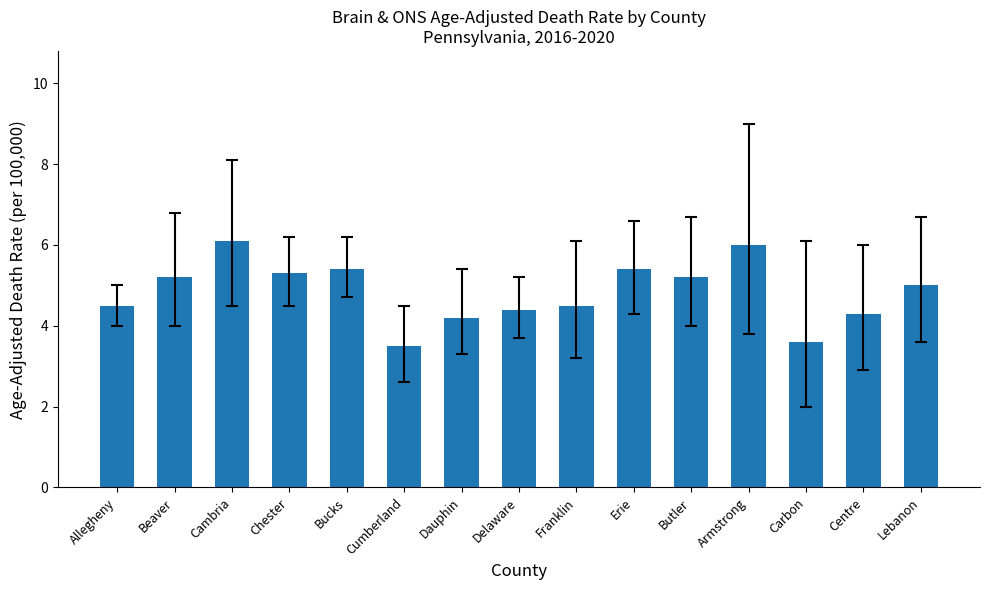

What is the average value?

4.8